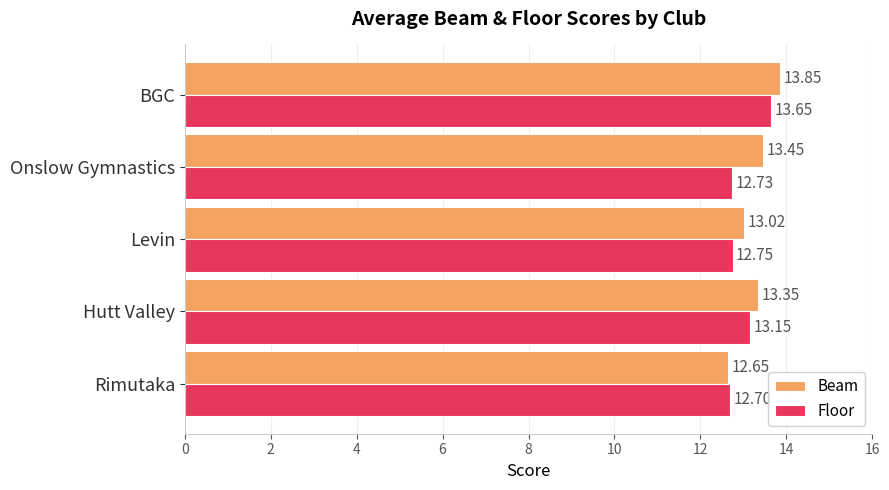

Rank the series by their average value, from highest to lowest.

Beam, Floor